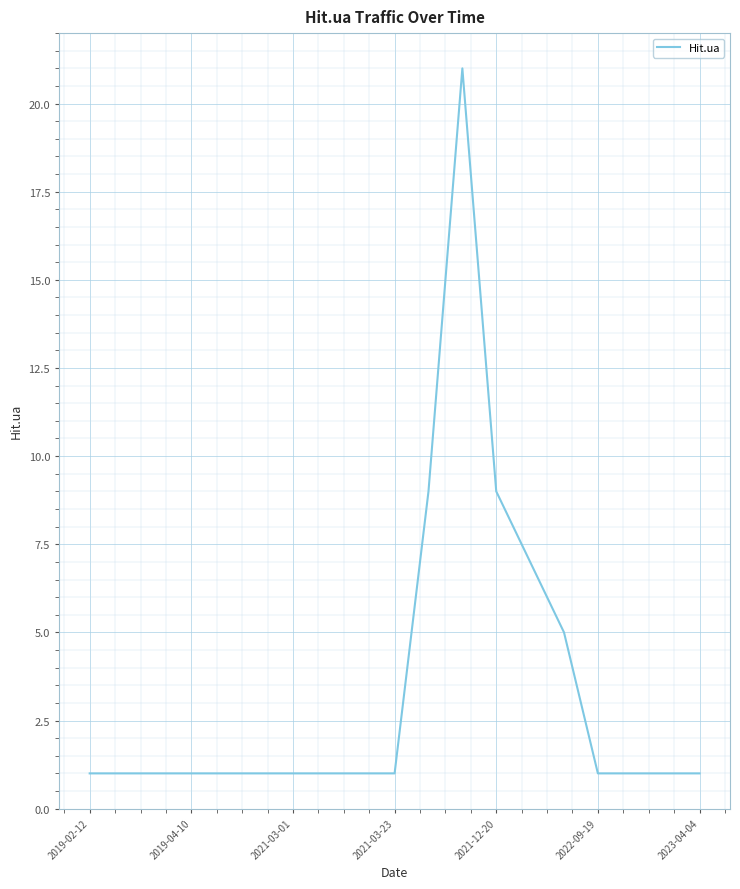

What is the sum of all values?

65